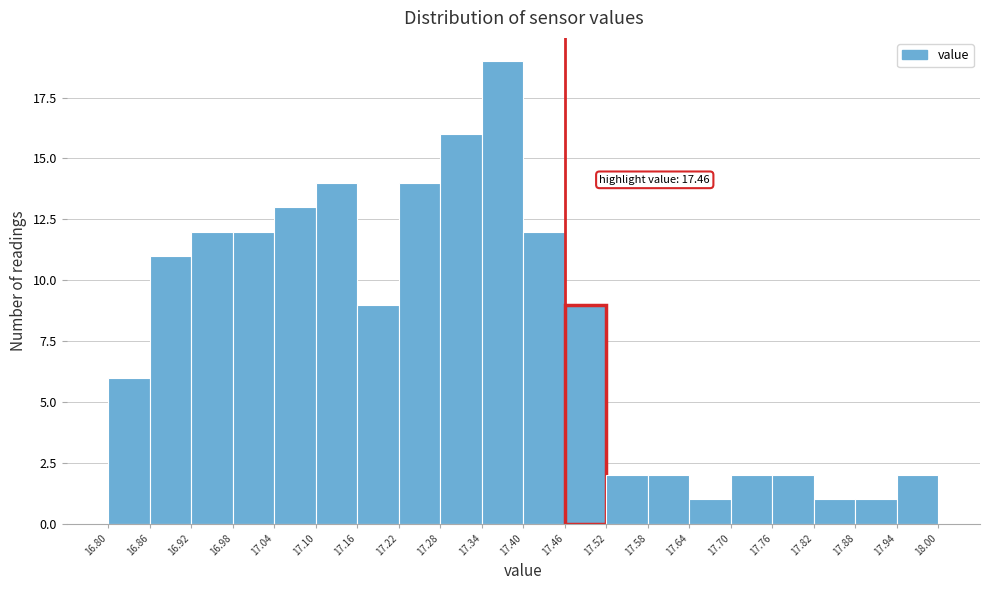

Over which range of the x-axis is the bar tallest?

17.34 to 17.40